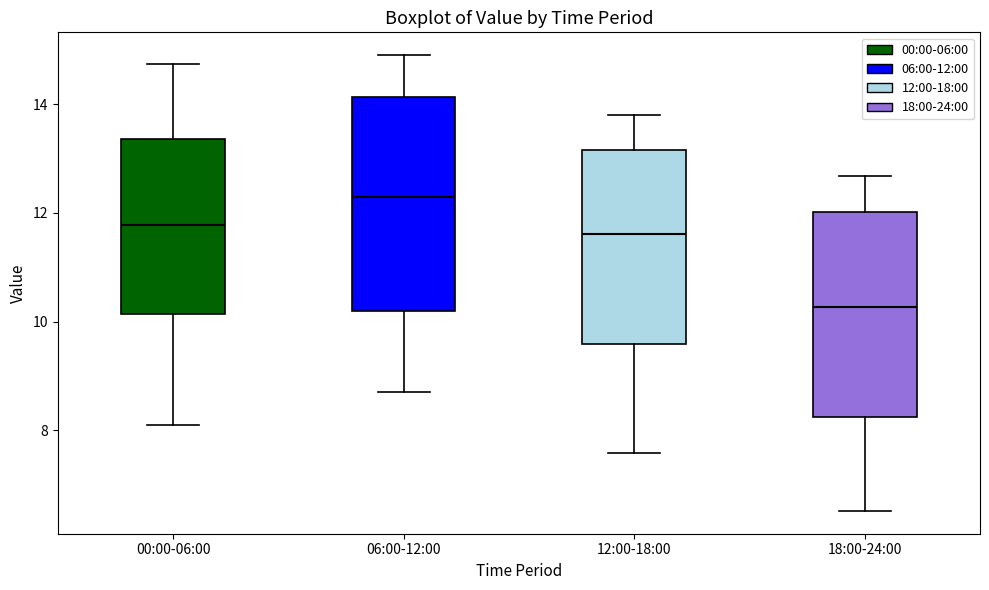

Which box has the highest median line?

06:00-12:00